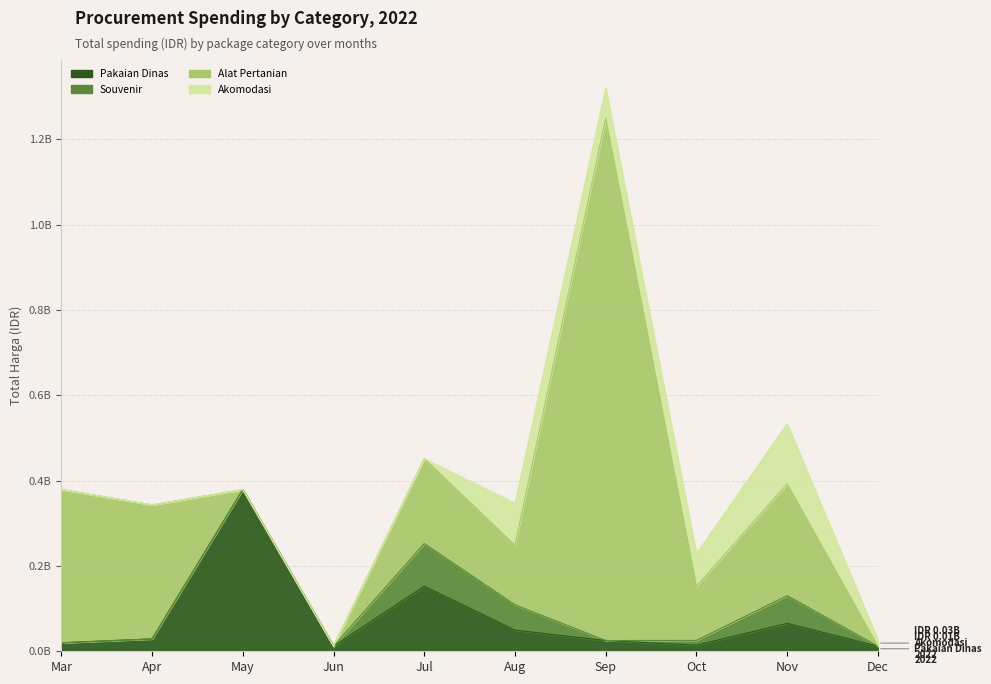

What are all the series names shown in the legend?

Pakaian Dinas, Souvenir, Alat Pertanian, Akomodasi